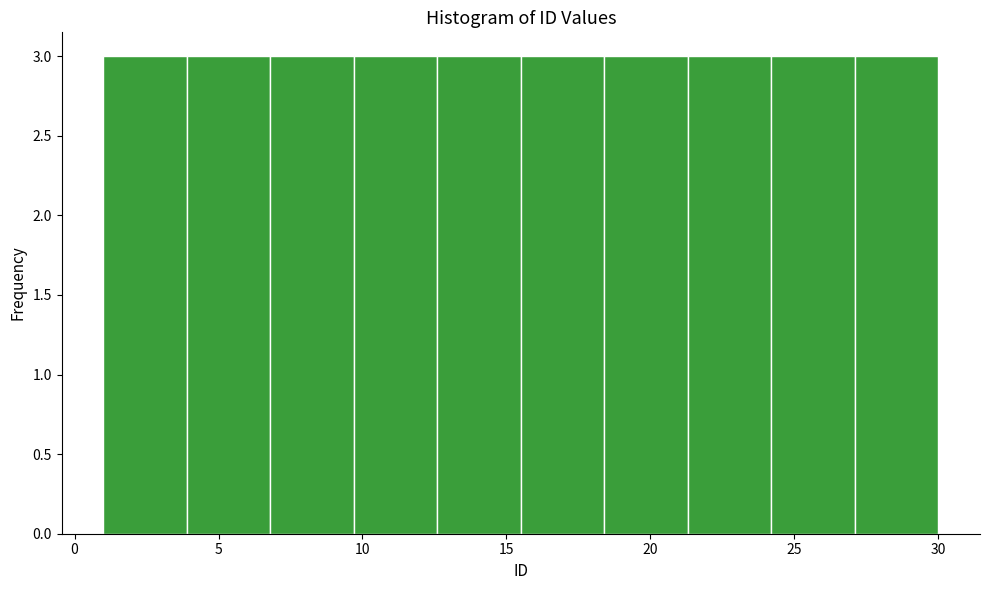

Reading left to right, list every bar in this chart as the range it spans on the x-axis followed by its height. Neither the bar edges nor the heights are printed on the chart, so give them approximately, as read against the axes.

1.0 to 3.9: 3
3.9 to 6.8: 3
6.8 to 9.7: 3
9.7 to 12.6: 3
12.6 to 15.5: 3
15.5 to 18.4: 3
18.4 to 21.3: 3
21.3 to 24.2: 3
24.2 to 27.1: 3
27.1 to 30.0: 3